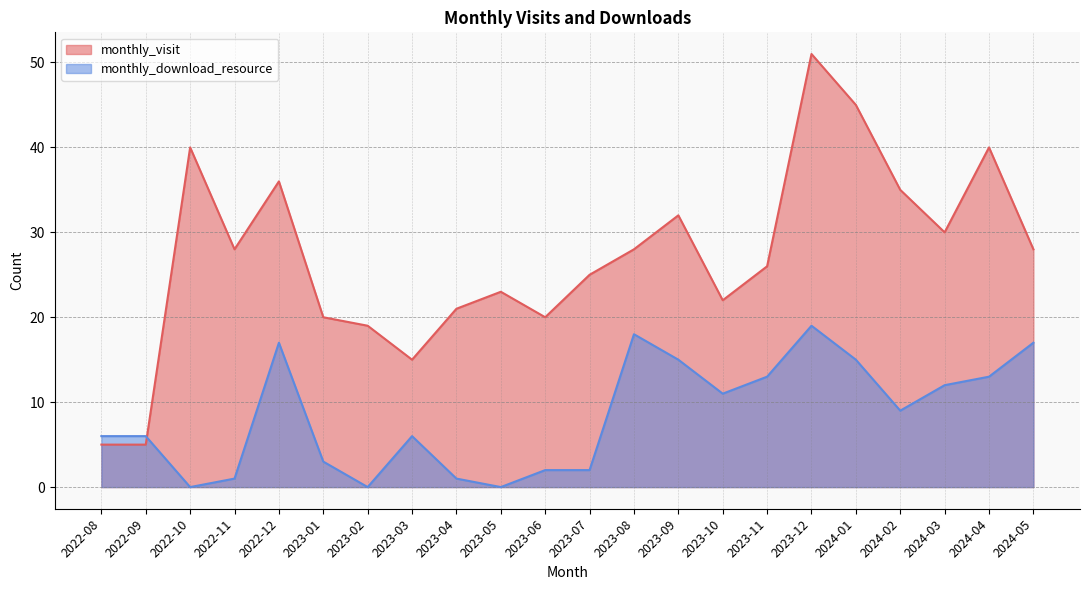

Where do monthly_visit and monthly_download_resource first cross each other?

2022-09 and 2022-10